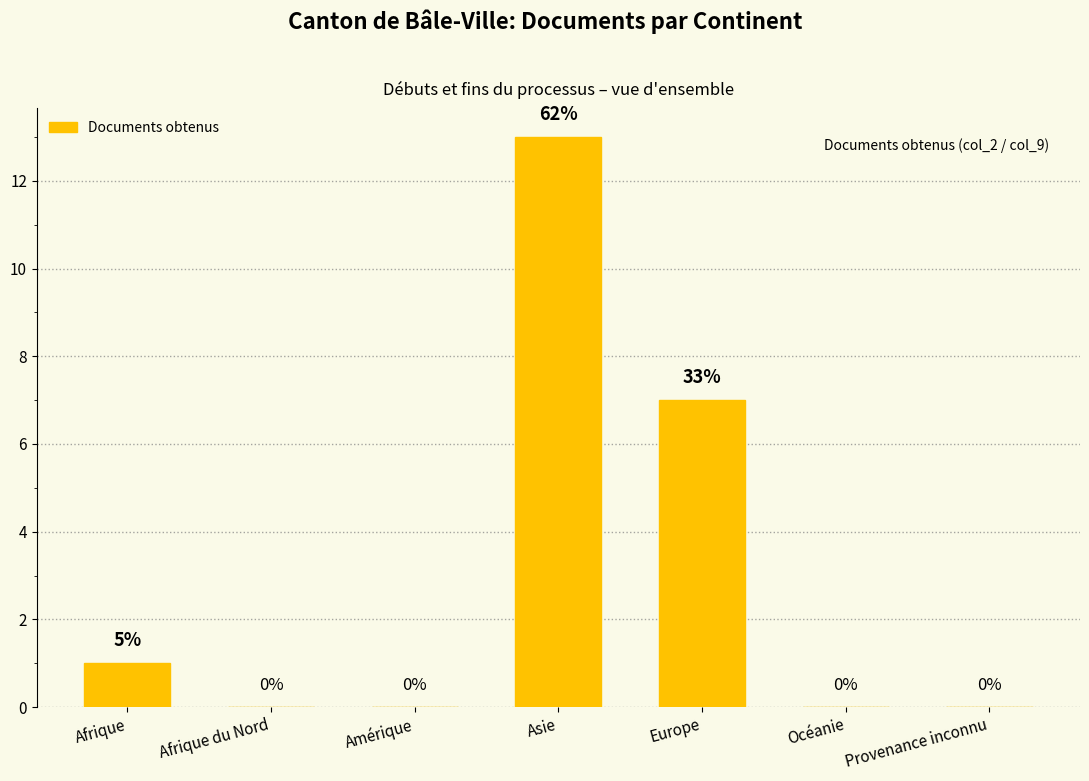

Reading left to right, transcribe all the data shown in this chart.

1	0	0	13	7	0	0